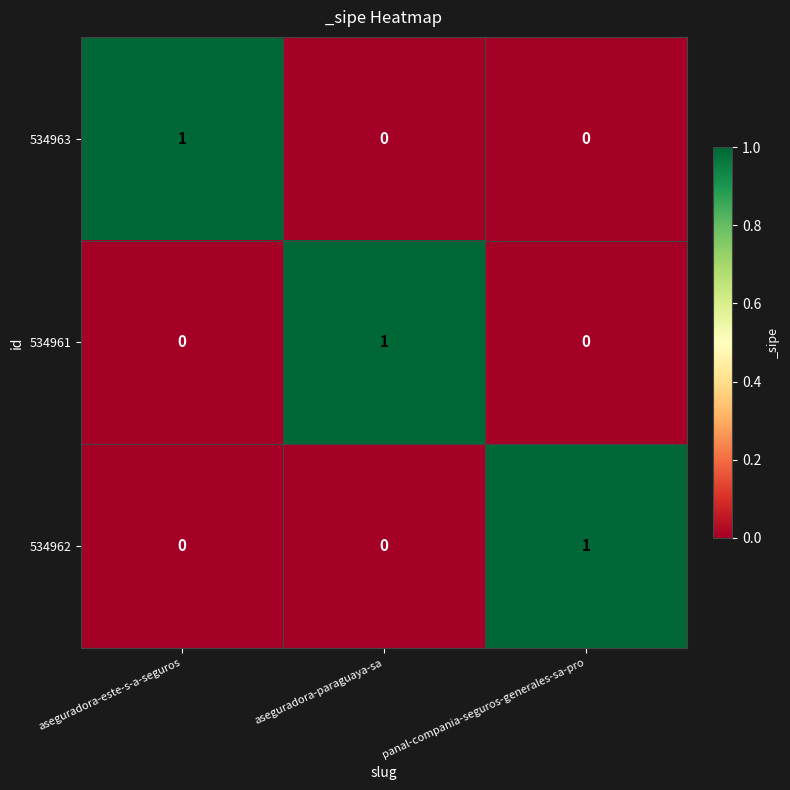

Which category has the highest value in the 534963 series?

aseguradora-este-s-a-seguros